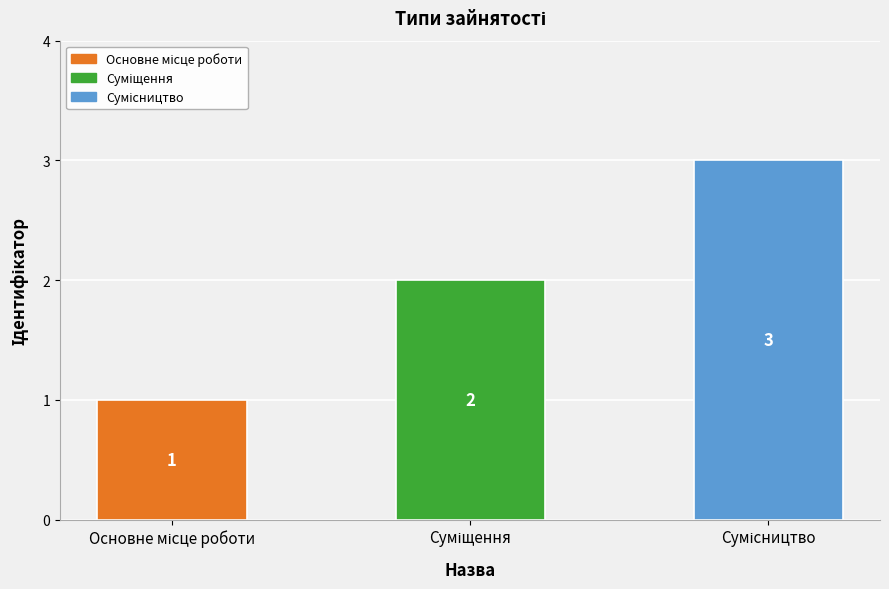

Count the number of categories in the chart.

3